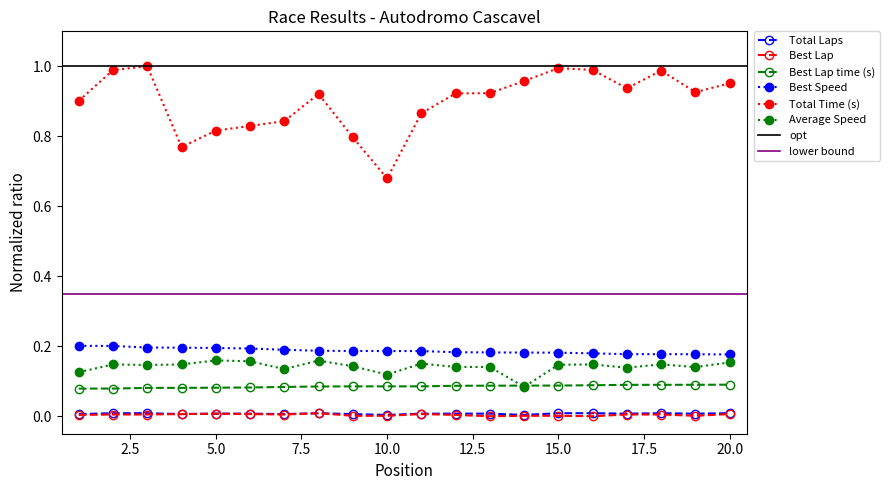

The Best Lap series shows 0.0 at 9. True or false?

False